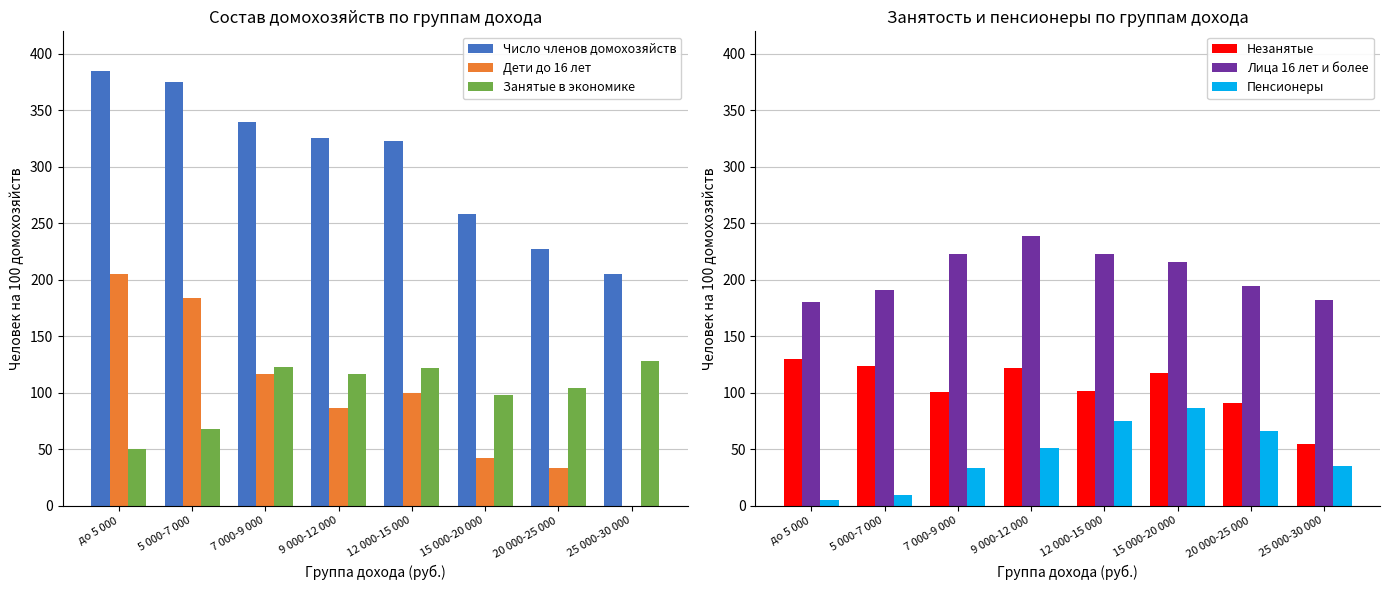

What is the sum of the Занятые в экономике values at 25 000-30 000 and 15 000-20 000?

226.2